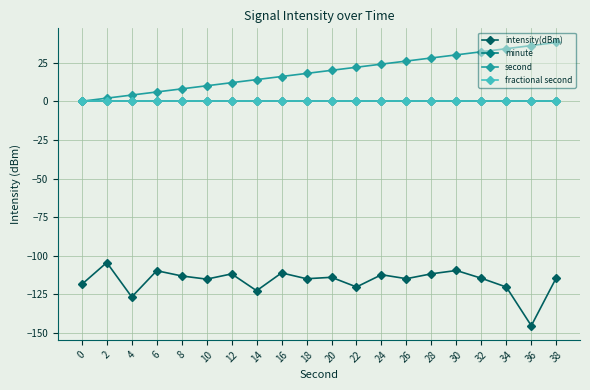

Does the chart have visible grid lines?

Yes